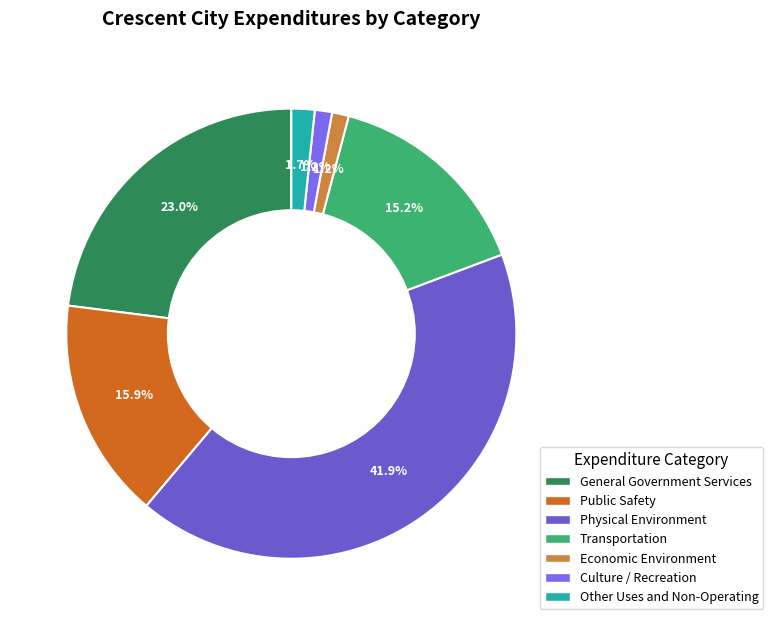

Does Public Safety represent more than half of the total?

No